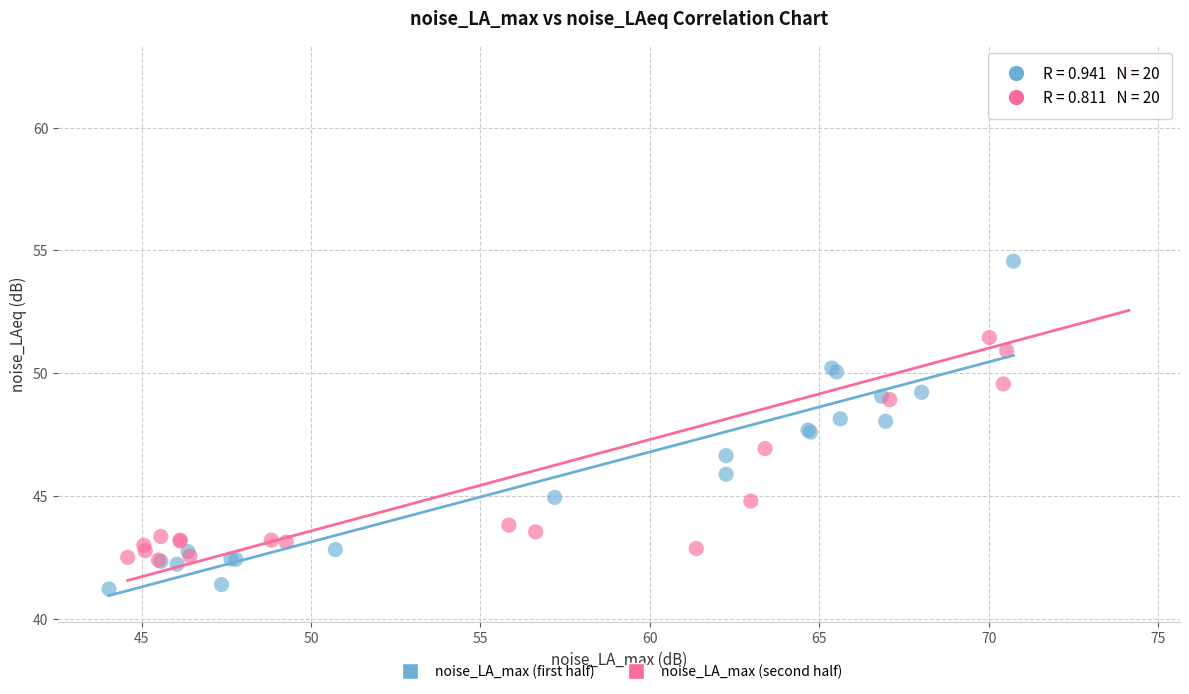

Which series contains the lowest Y value?

noise_LA_max (first half)